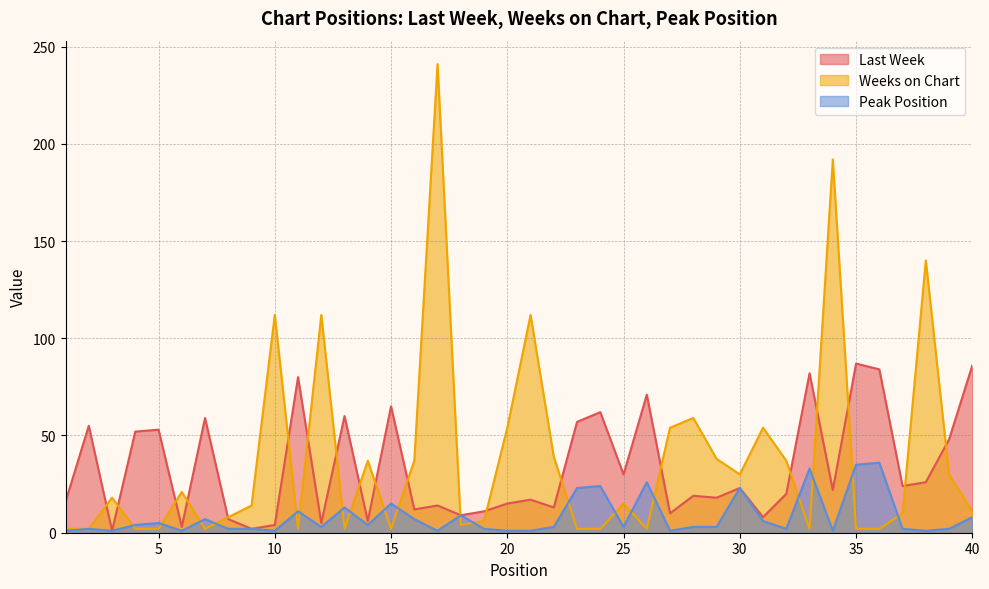

Which label corresponds to the smallest value in the chart?

3